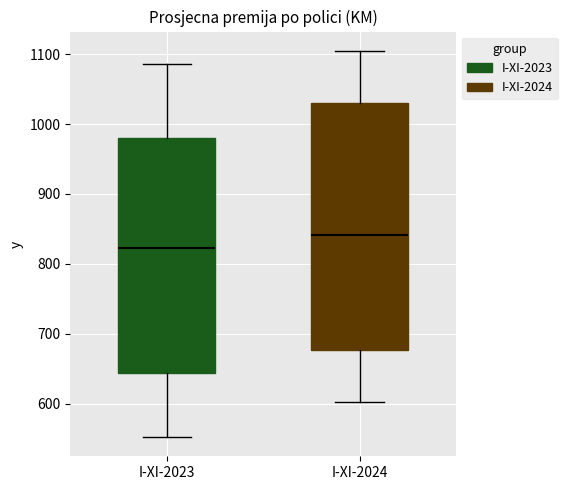

Where is the lower edge of the box for I-XI-2024 on the y-axis? The values are not printed on the chart, so give them approximately, as read against the axis.

680